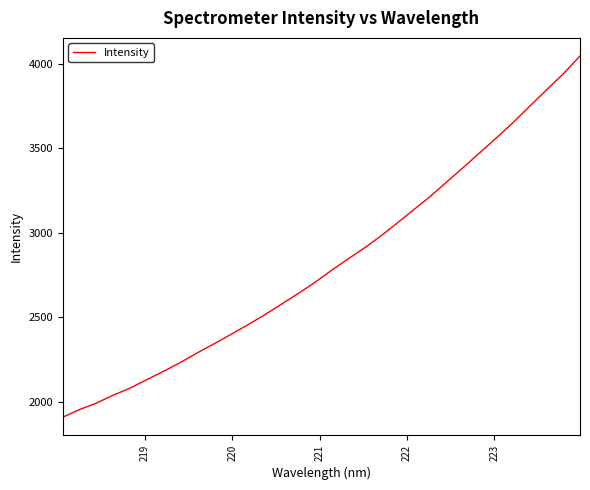

What is the smallest value displayed?

1908.5